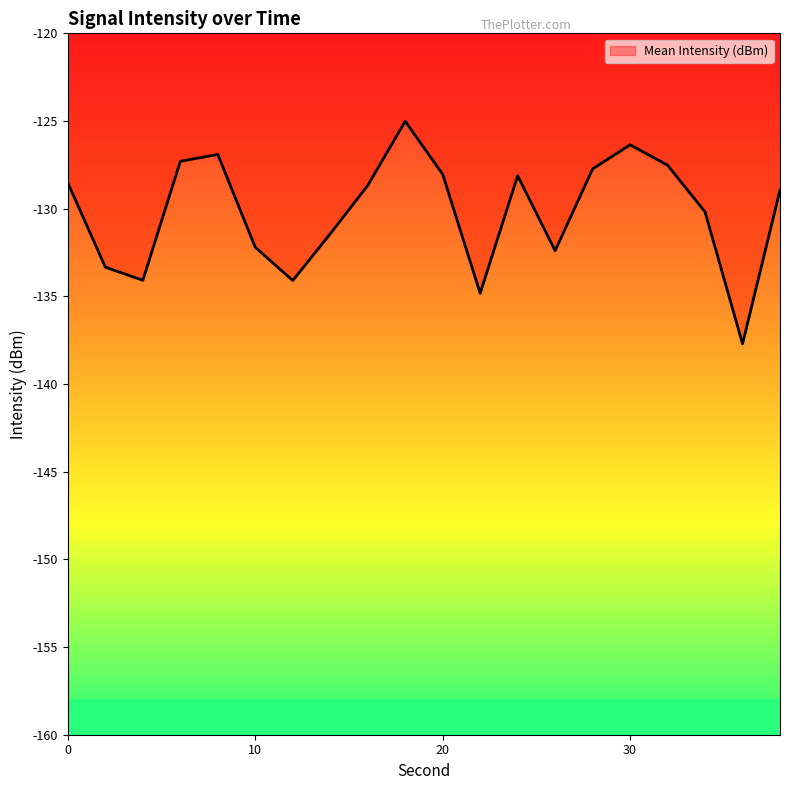

What is the minimum value shown in the chart?

-137.7